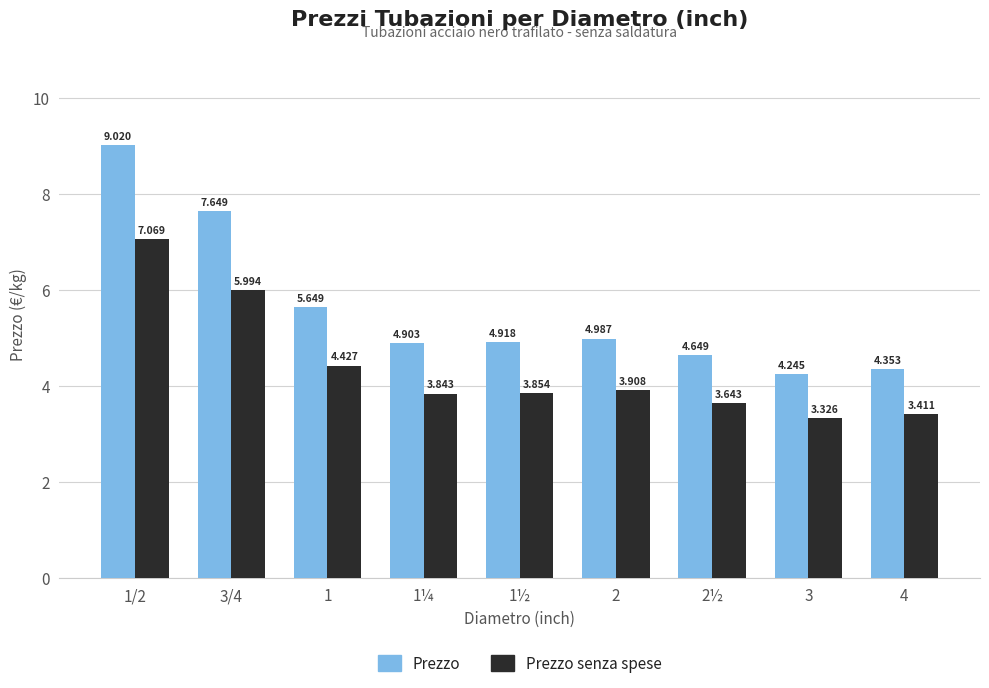

What is the label of the 5th bar from the right?

1½